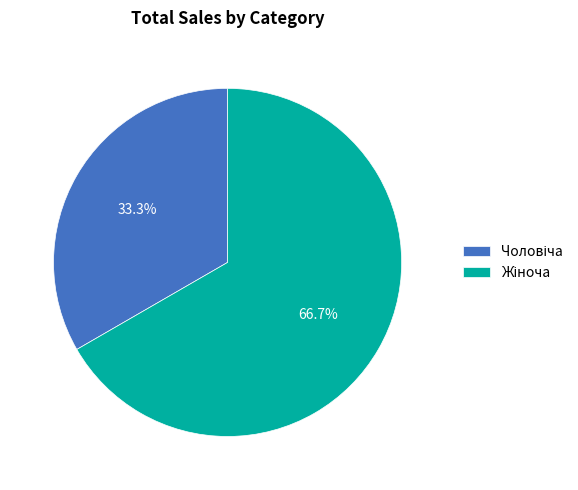

Is there any slice that represents more than half of the pie?

Yes